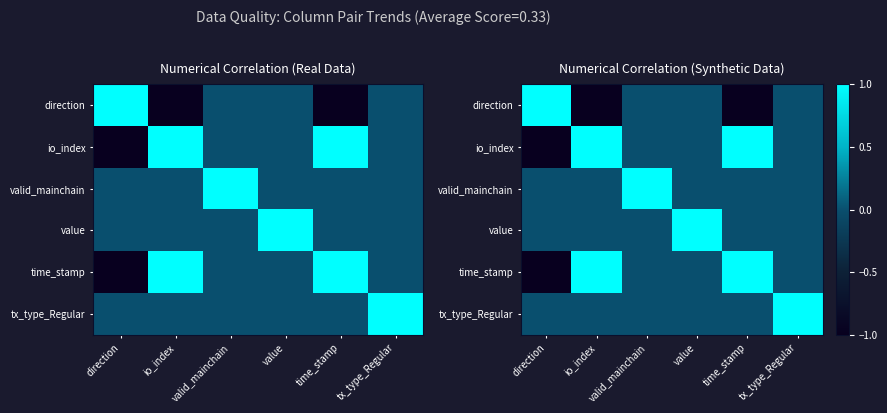

What is the maximum value for io_index?

1.0